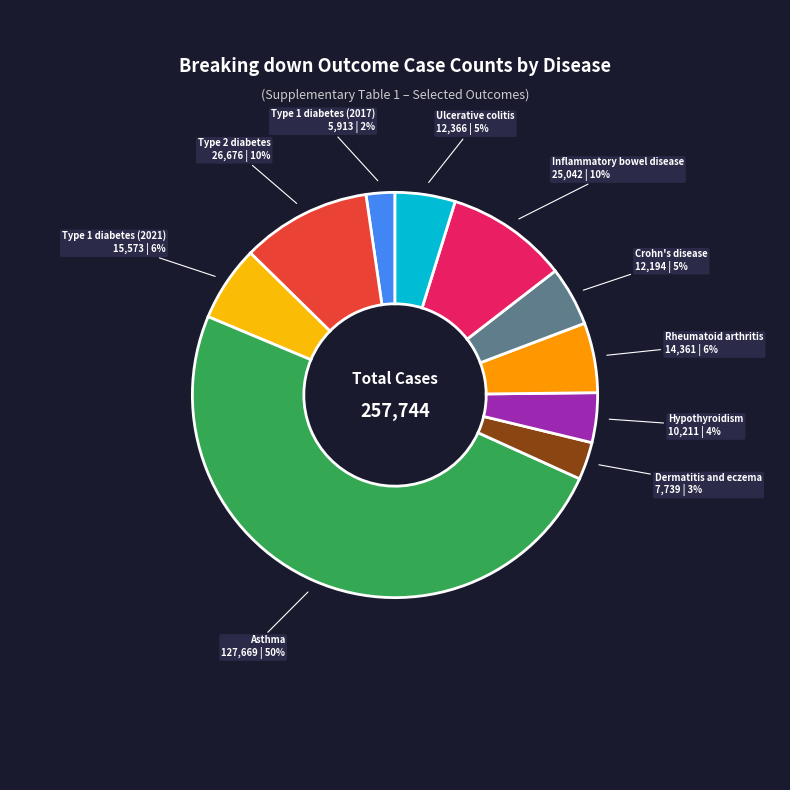

Is the sum of Ulcerative colitis and Asthma greater than half?

Yes